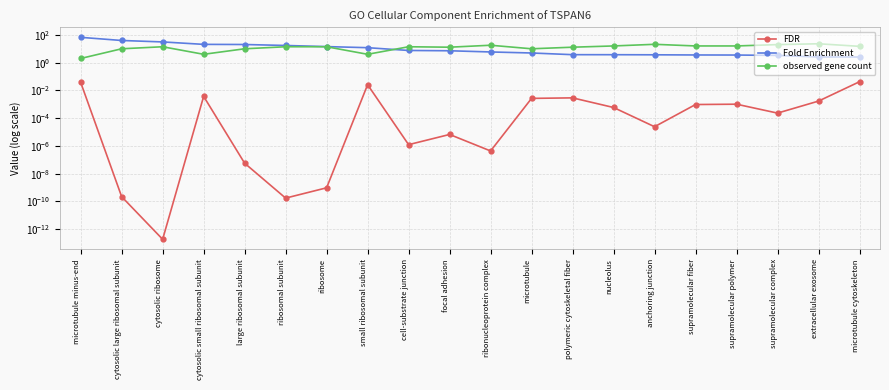

What are all the series names shown in the legend?

FDR, Fold Enrichment, observed gene count